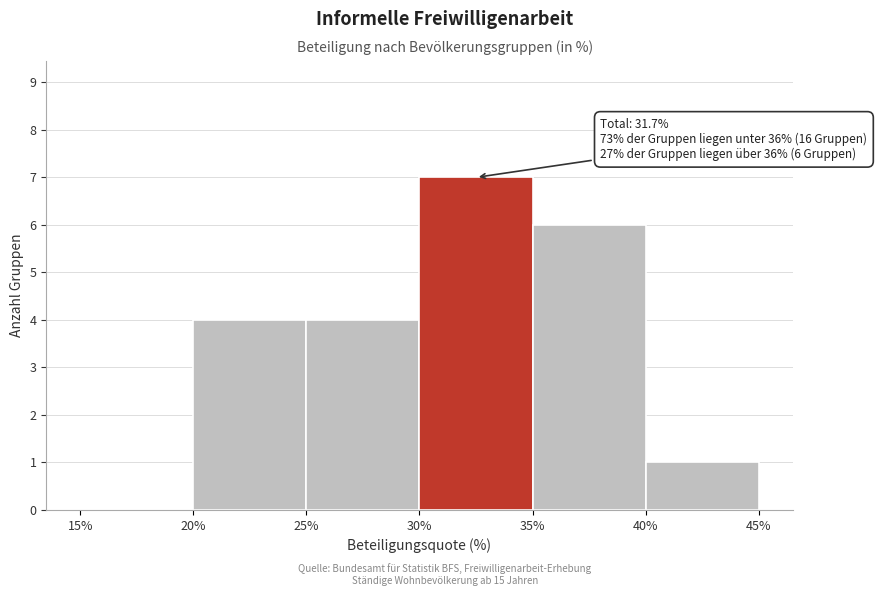

Which range on the x-axis has the tallest bar?

30% to 35%